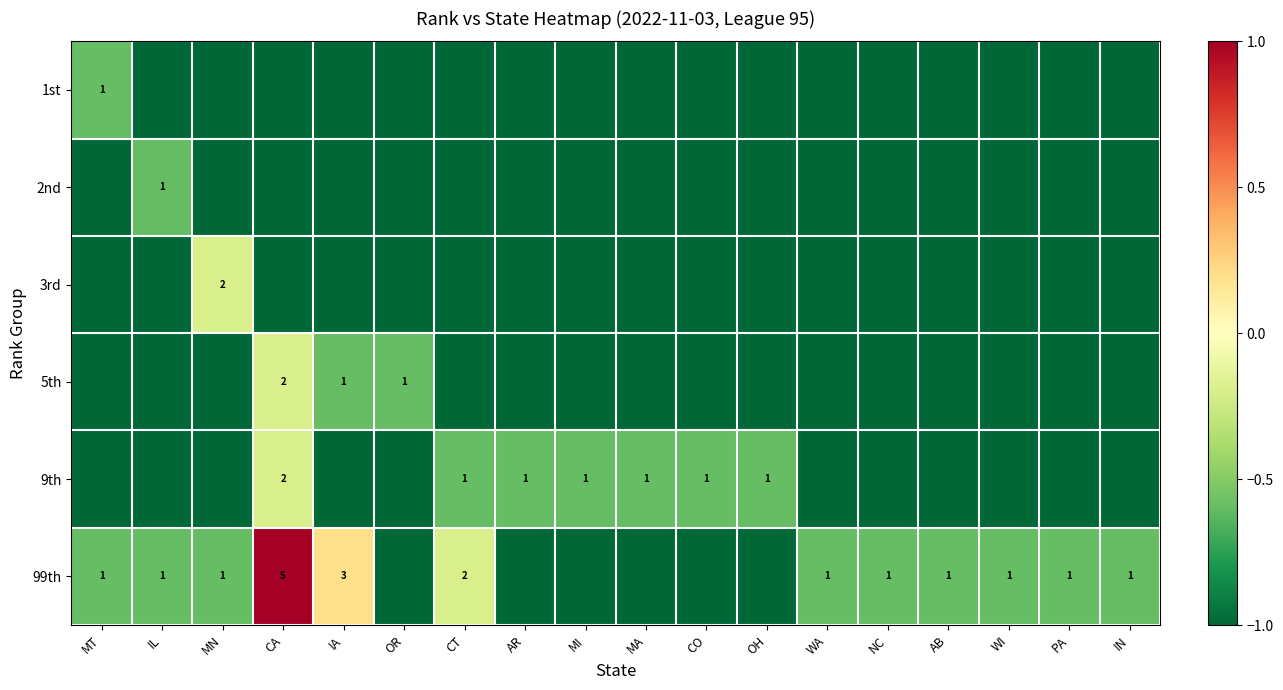

The 99th series shows 3 at CT. True or false?

False